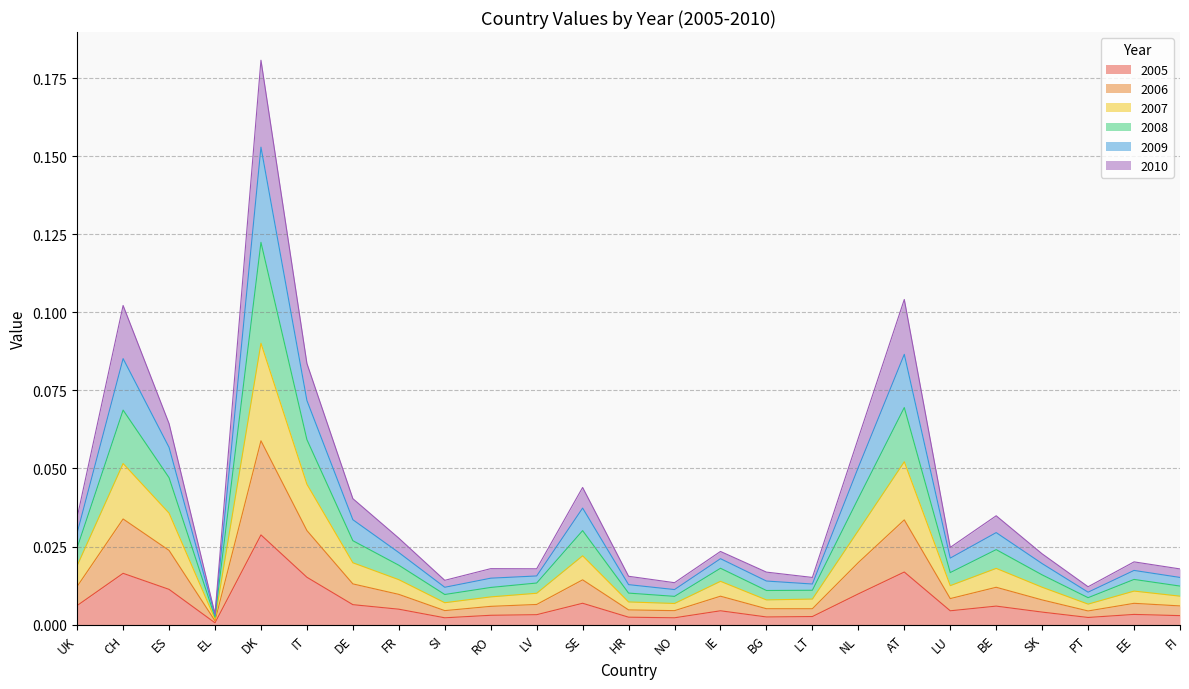

Where is the first local minimum for 2005?

EL